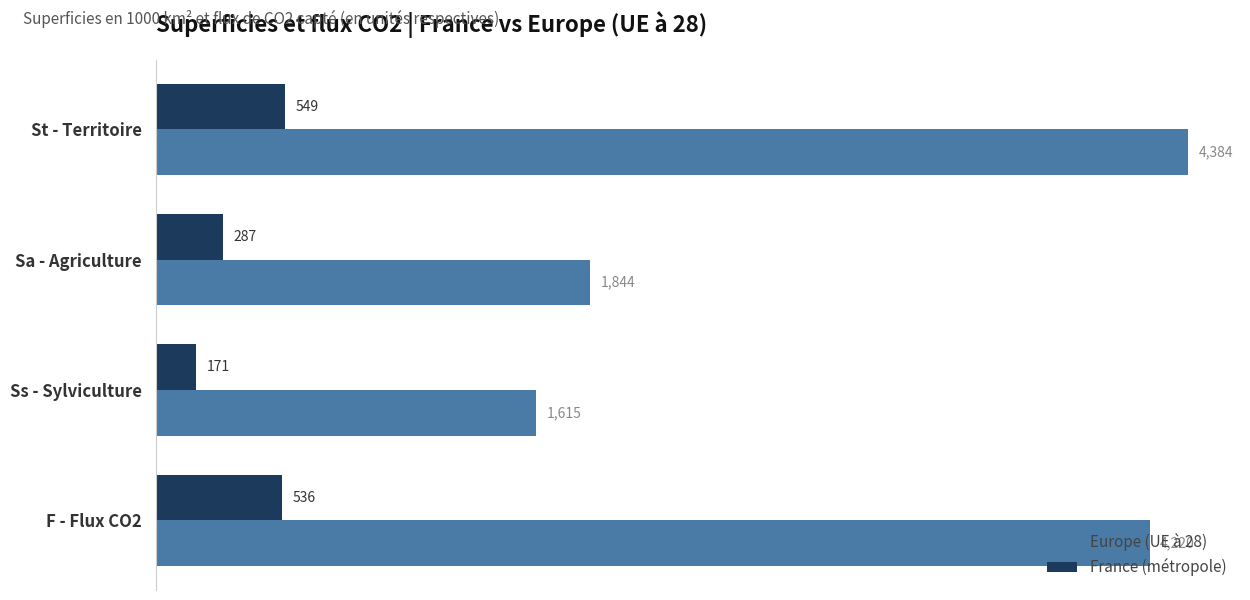

Which series has the widest spread of values?

Europe (UE à 28)